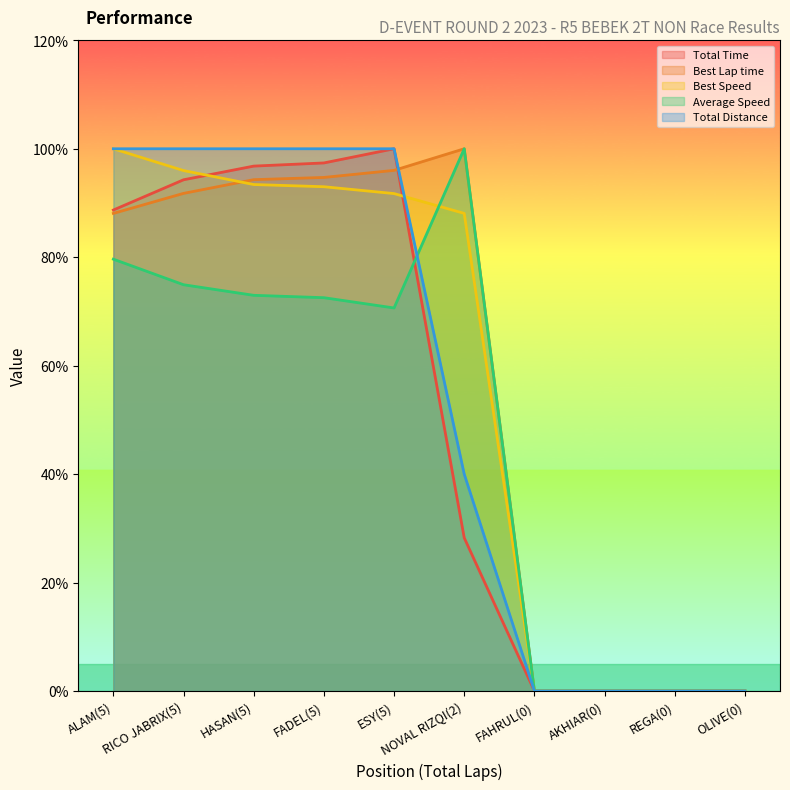

True or false: Total Time and Best Speed intersect in this chart.

True